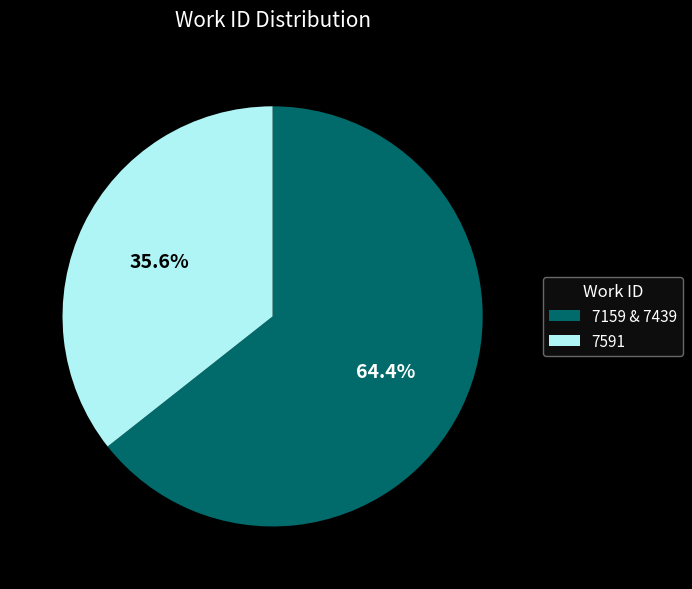

Is there a majority slice in this chart?

Yes